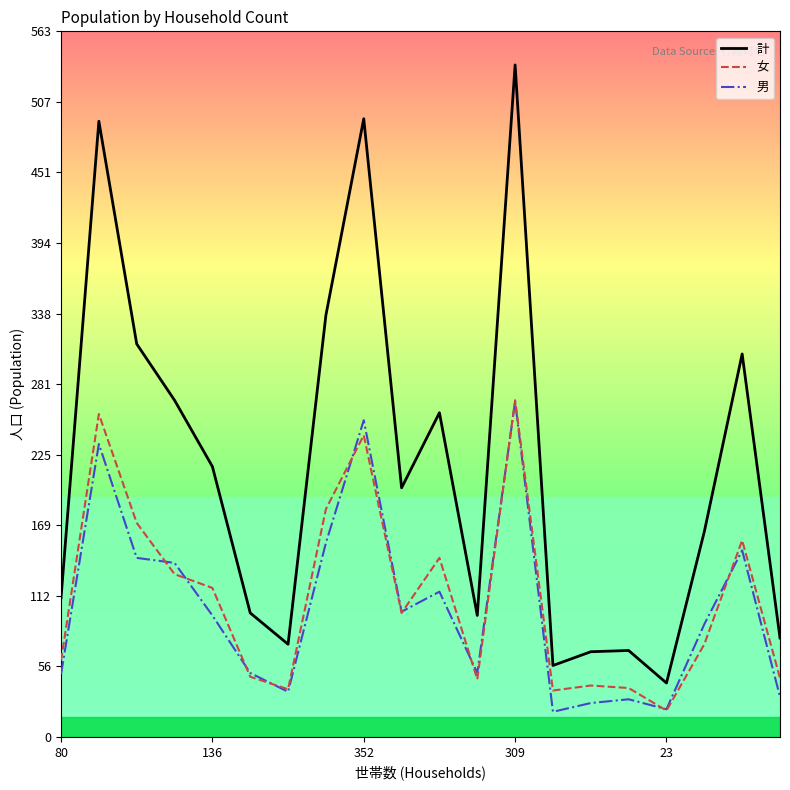

True or false: 女 has more than 1 interior local peaks.

True